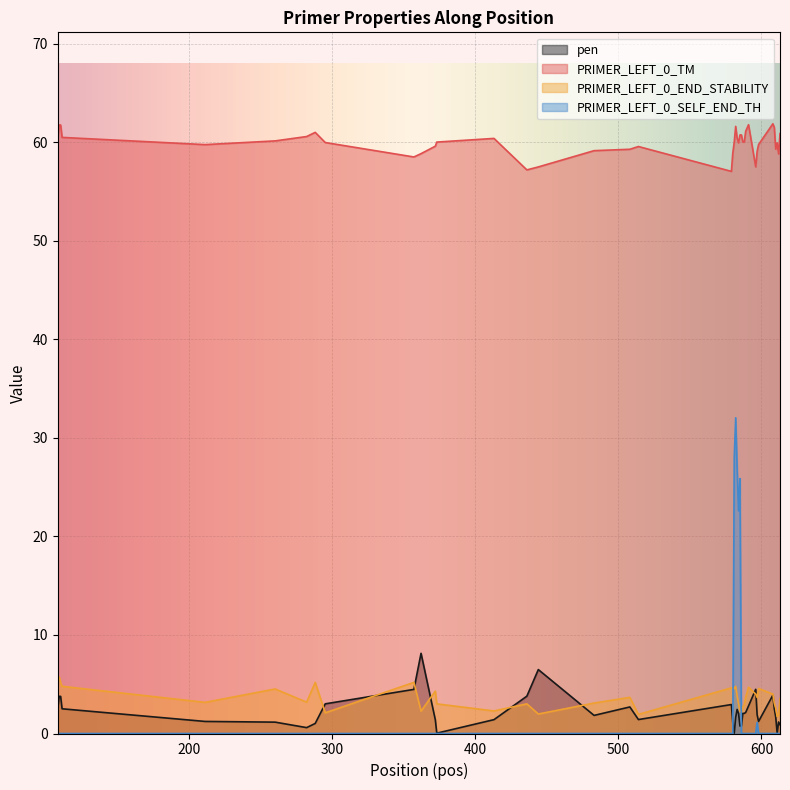

Read the PRIMER_LEFT_0_TM value at 581.

60.0